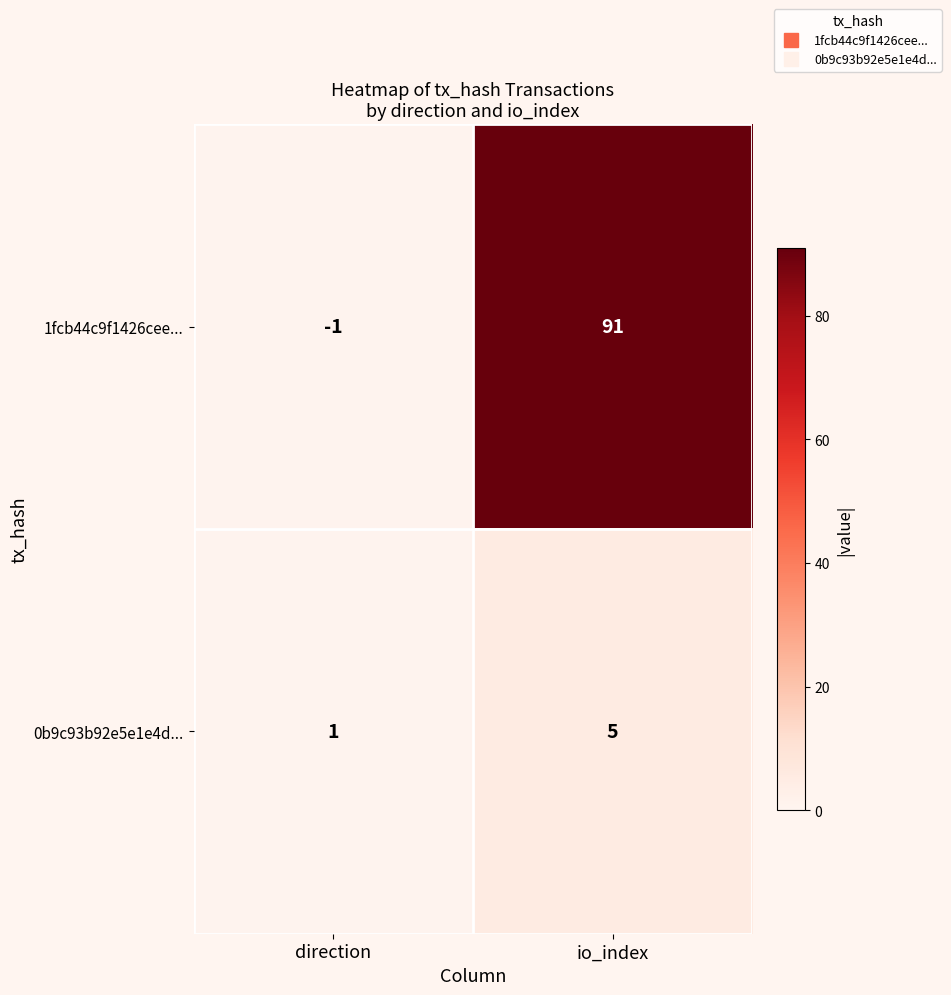

Which category has the lowest value across all series?

direction